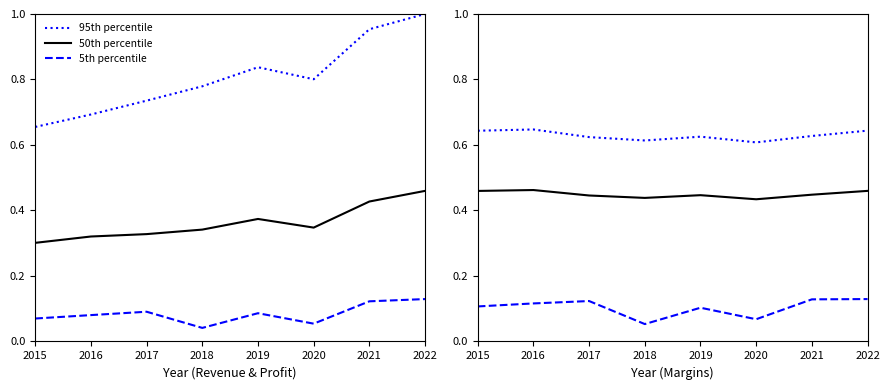

Is it true that 95th percentile equals 0.6 at 2021?

True